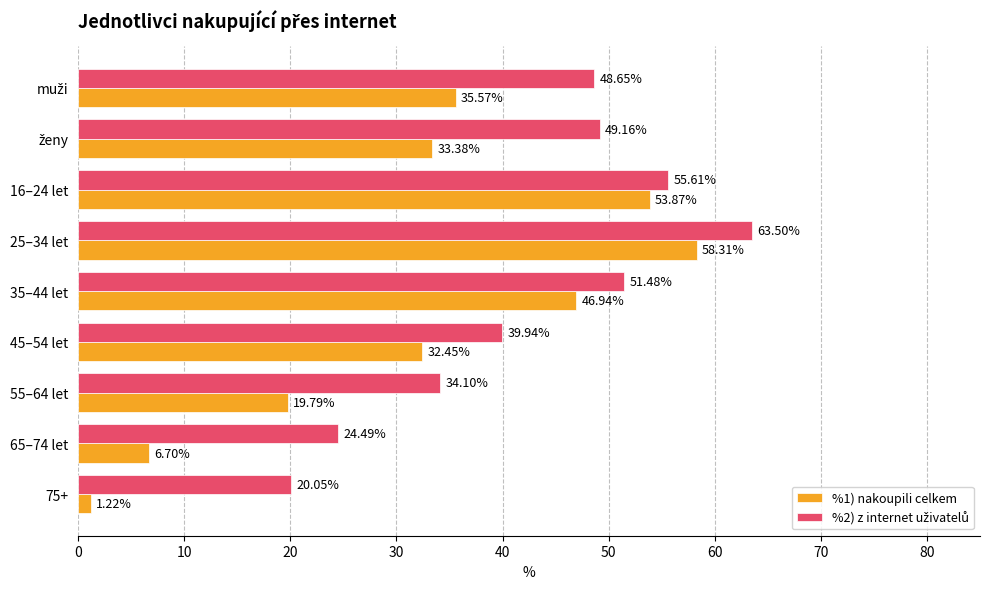

Which series changed the most between 35–44 let and 75+?

%1) nakoupili celkem